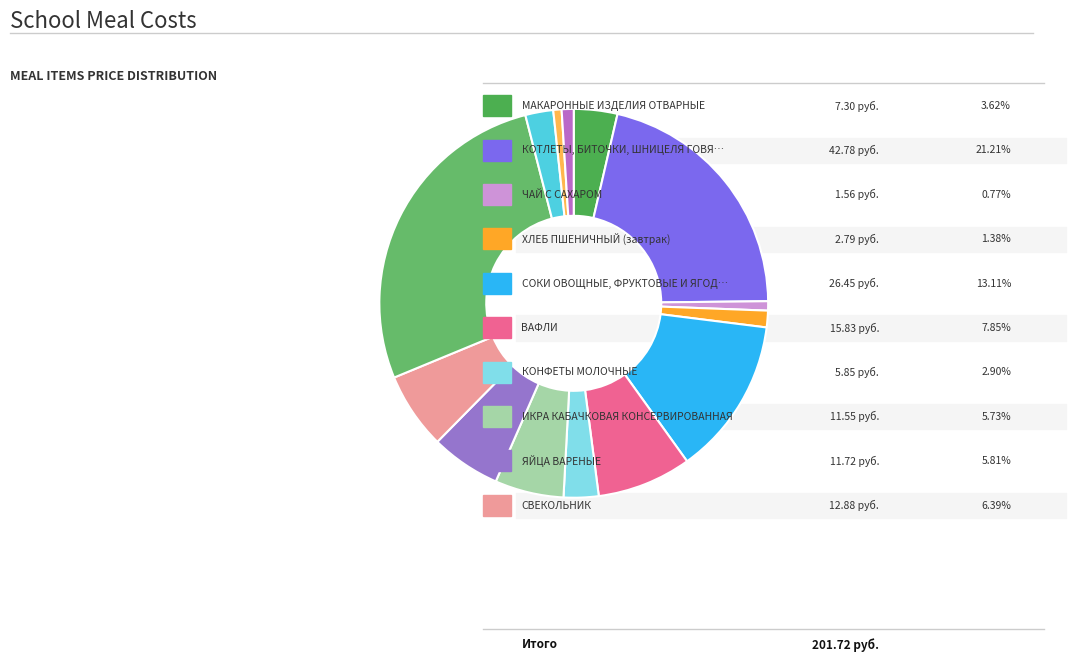

How many segments does this pie chart have?

14